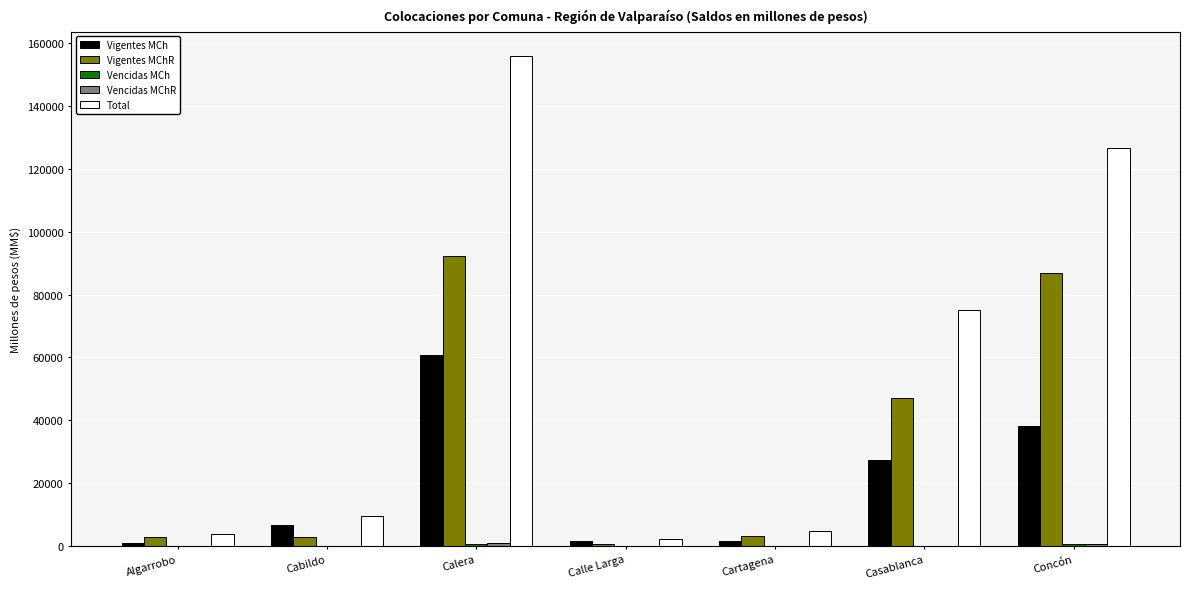

How many categories are shown in the chart?

7